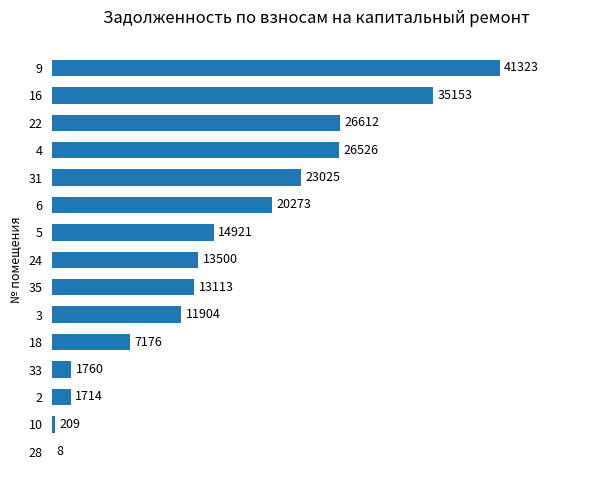

Which category has the highest value across all series?

9